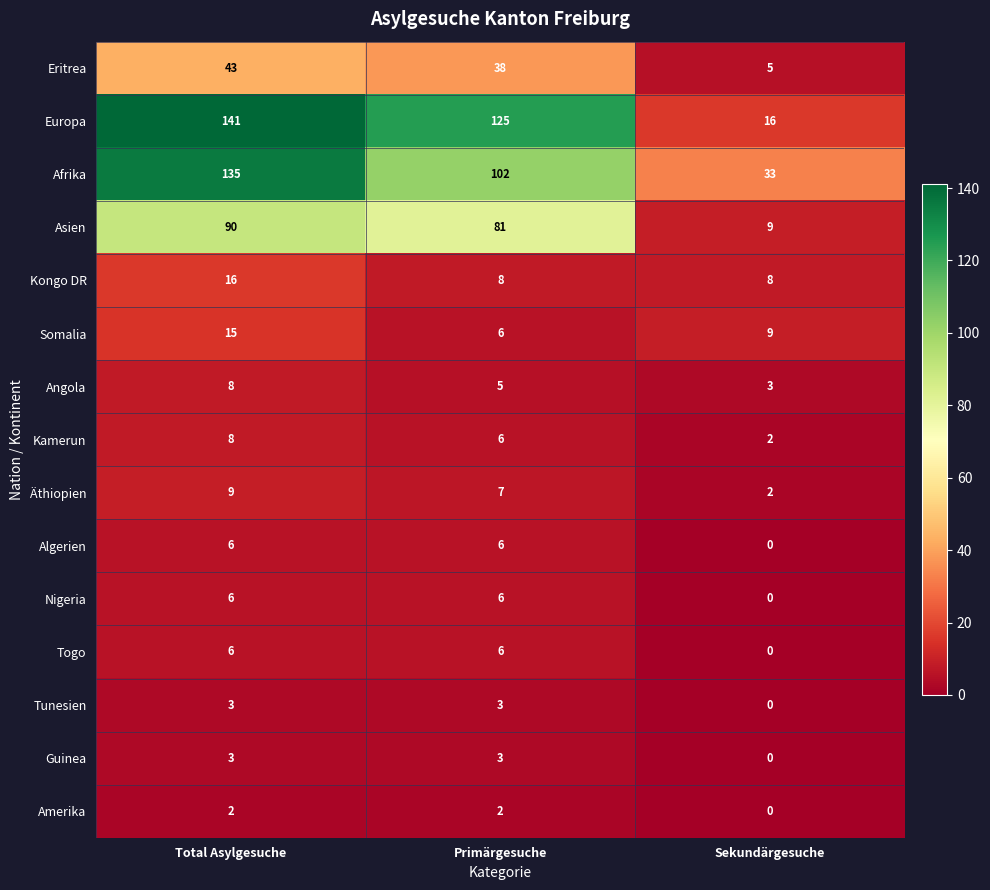

Which series has the largest total across all categories?

Europa